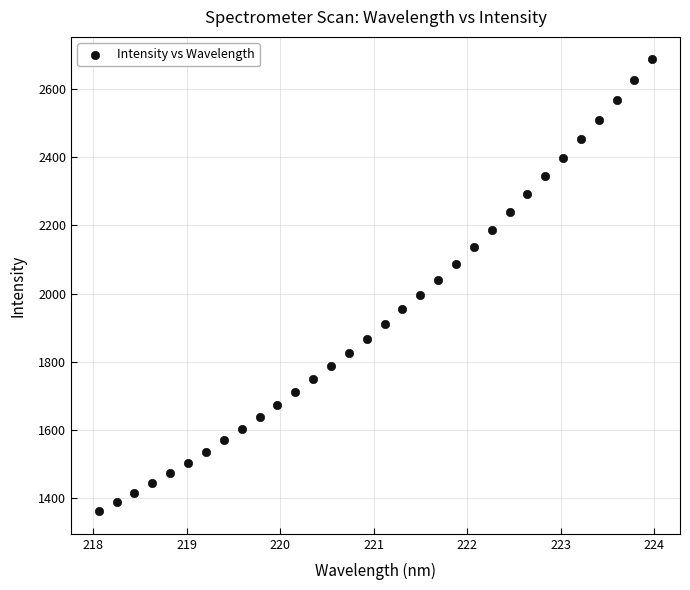

What is the range of X values (max minus min)?

5.9